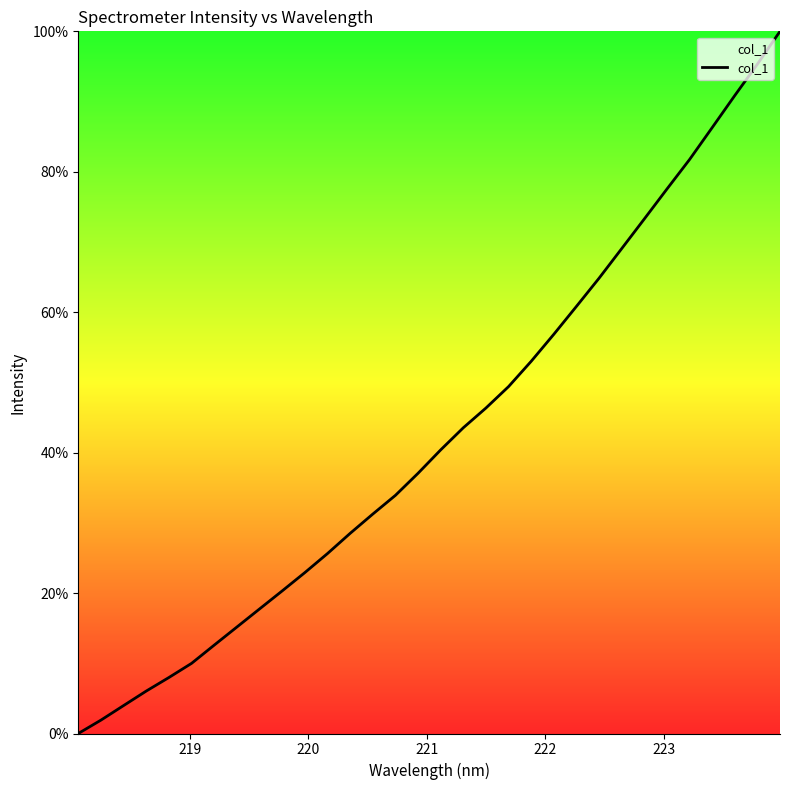

What is the difference between the maximum and minimum values?

100.0